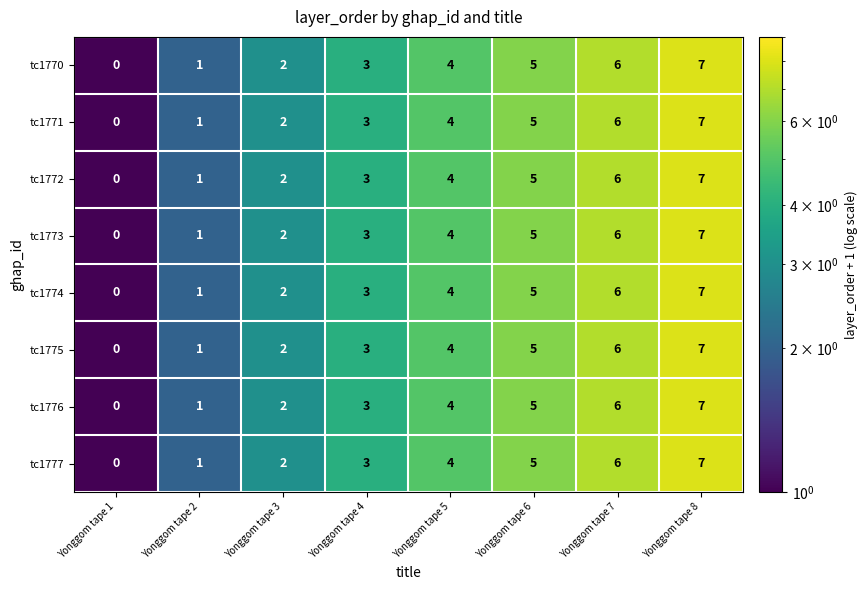

What is the greatest value displayed?

7